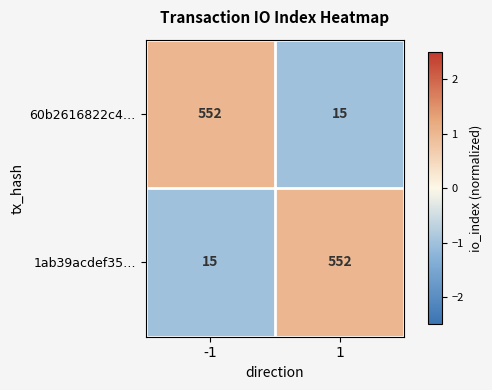

Reading left to right, extract all data points from this chart.

60b2616822c4…: -1=552	1=15
1ab39acdef35…: -1=15	1=552